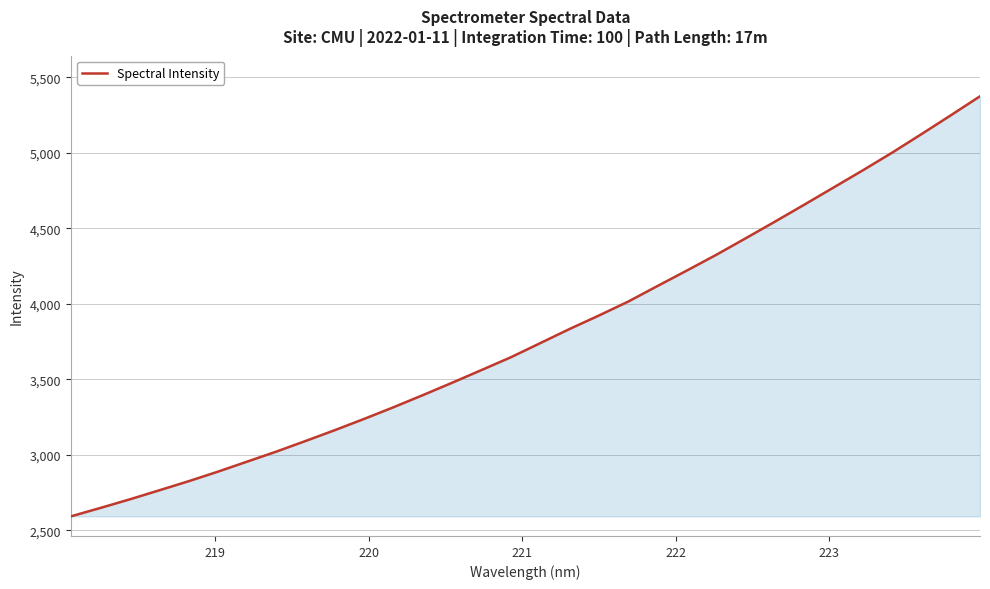

Reading left to right, what are all the values shown in this chart?

2593.0	2648.5	2705.3	2765.0	2825.1	2888.5	2955.2	3022.1	3092.6	3164.5	3239.2	3316.3	3396.5	3478.7	3562.7	3647.3	3740.7	3834.4	3923.5	4016.0	4119.2	4221.4	4325.3	4434.4	4544.8	4657.0	4770.8	4884.7	5001.7	5124.2	5248.7	5375.1